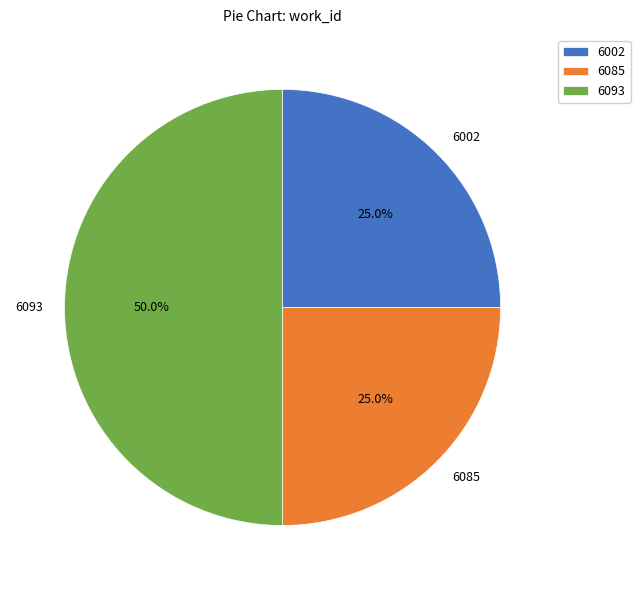

What is the ratio of the value at 6002 to the value at 6085?

1.0